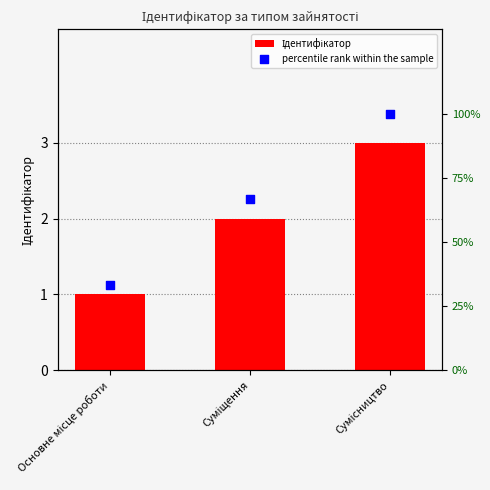

Which series has the widest spread of Y values?

percentile rank within the sample